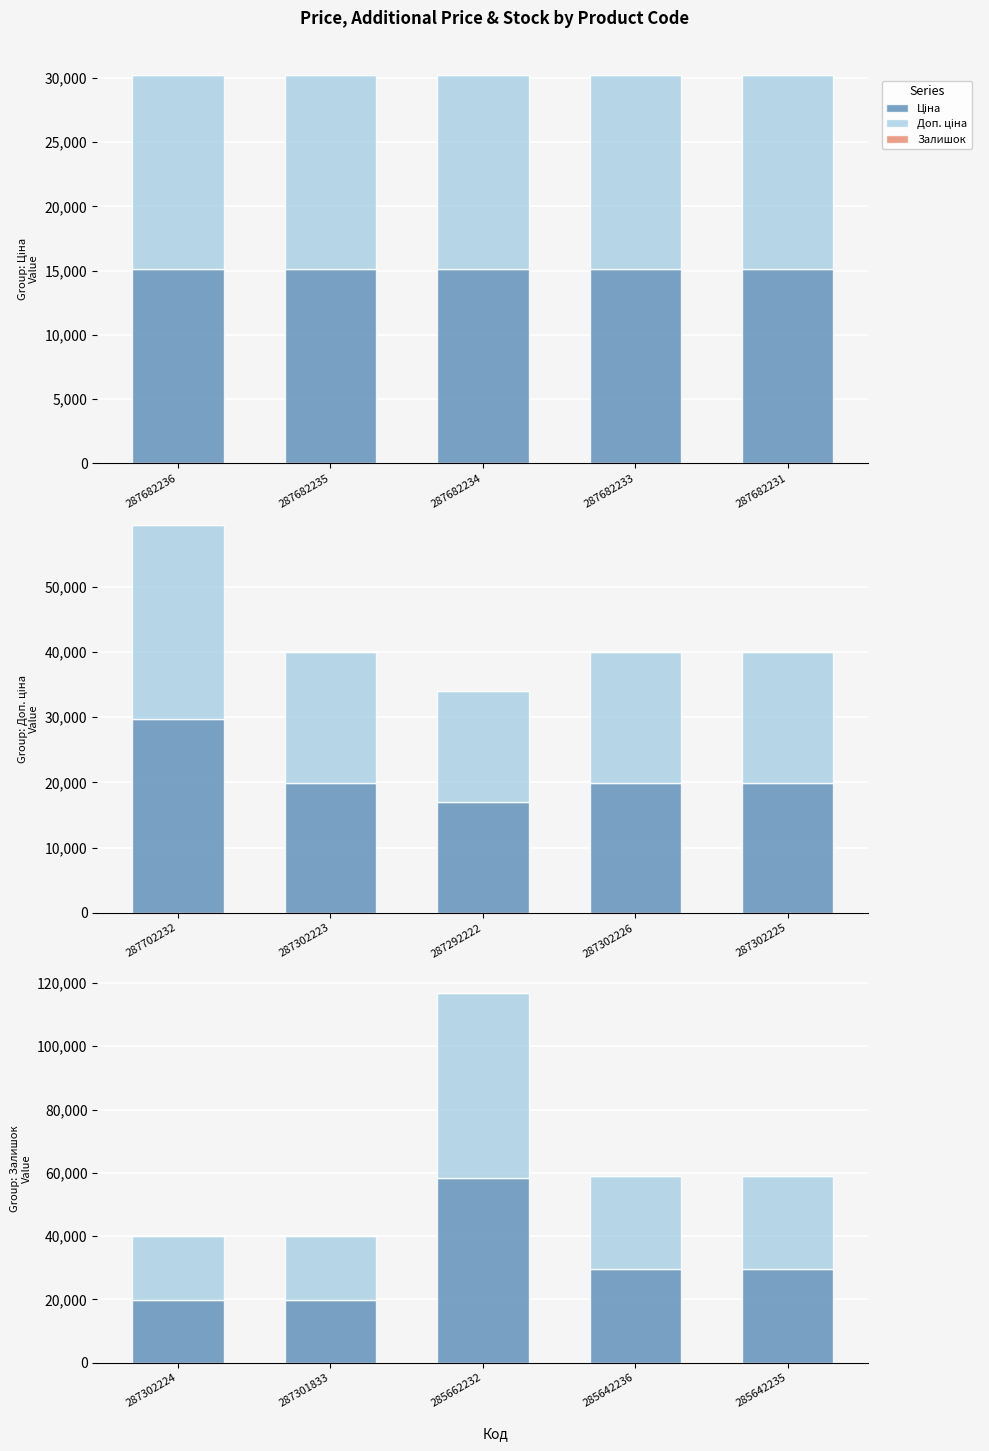

Count the number of data series in this chart.

3